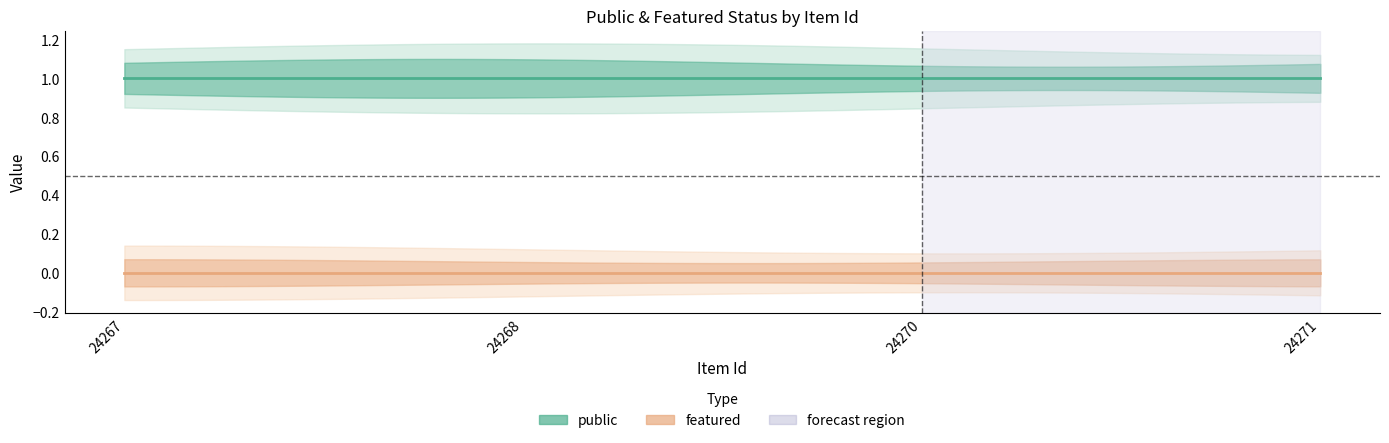

Which category has the lowest value across all series?

24267